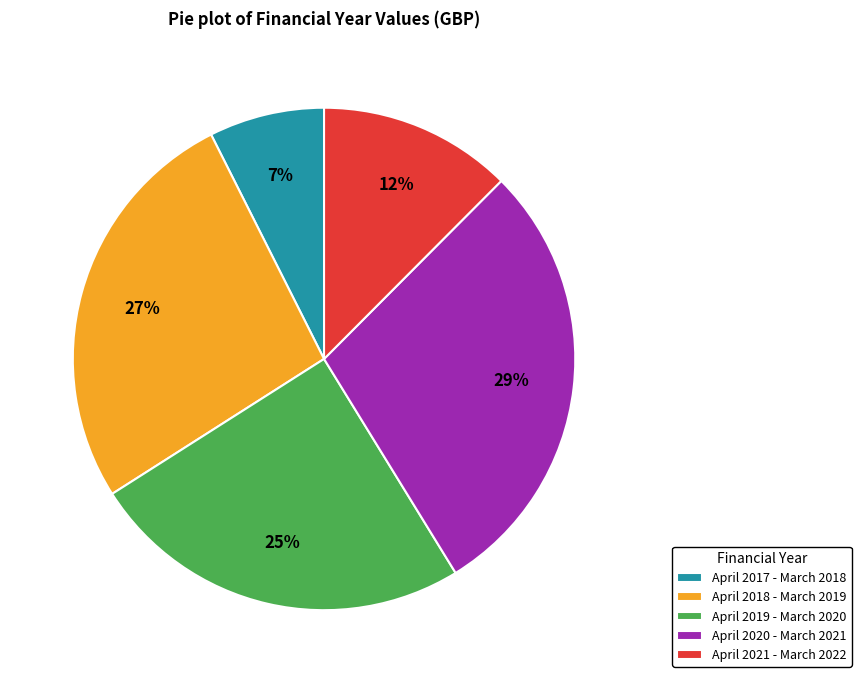

To the nearest percent, what percentage of the pie is April 2018 - March 2019?

27%